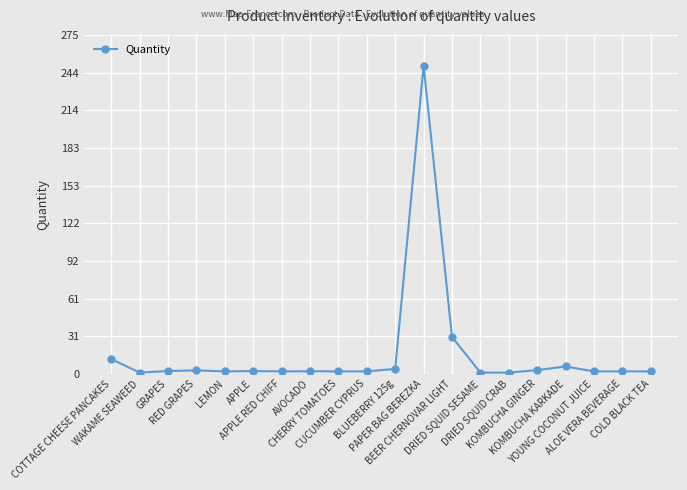

True or false: the data has more than 2 interior local peaks.

True